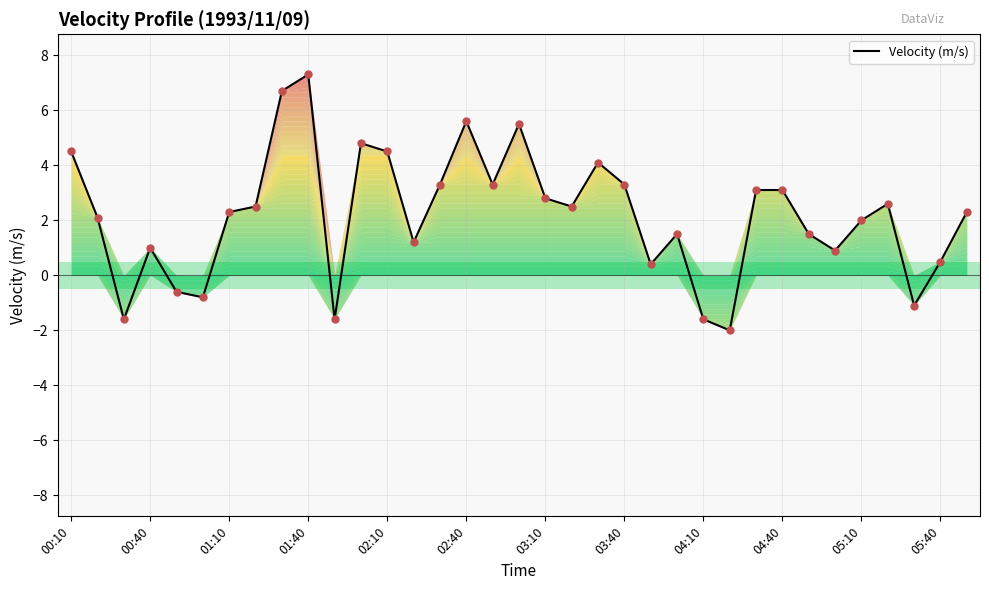

What is the difference between the maximum and minimum values?

9.3